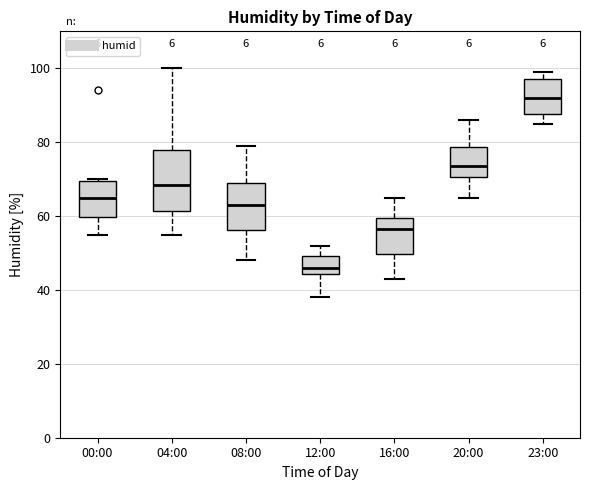

Which box's median line is the lowest?

12:00